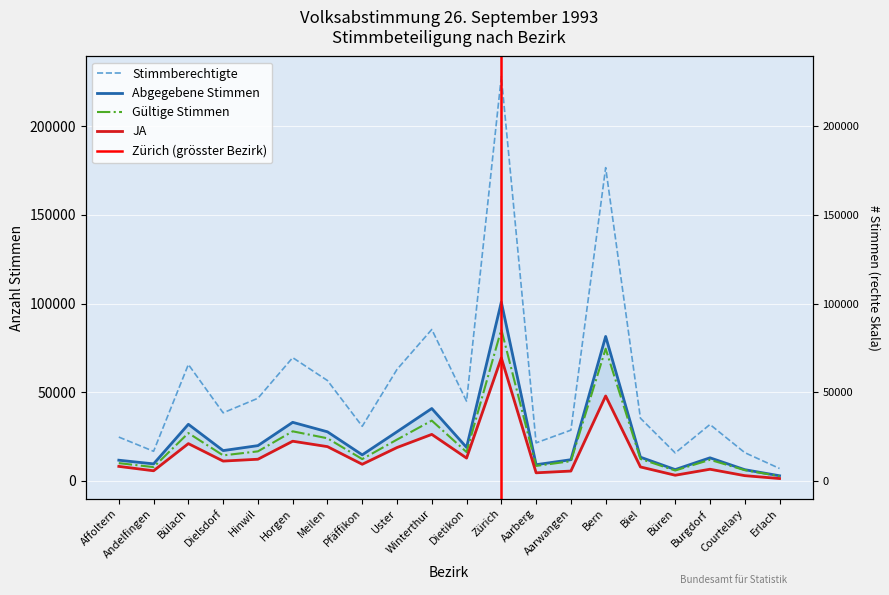

Which category has the highest value in the Gültige Stimmen series?

Zürich